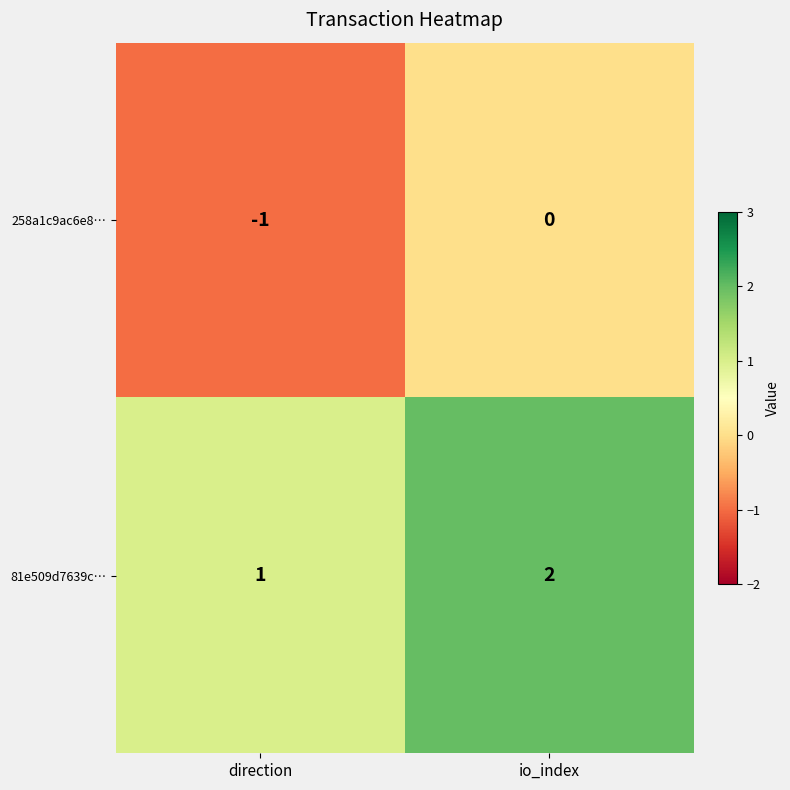

What is the sum of all 81e509d7639c… values?

3